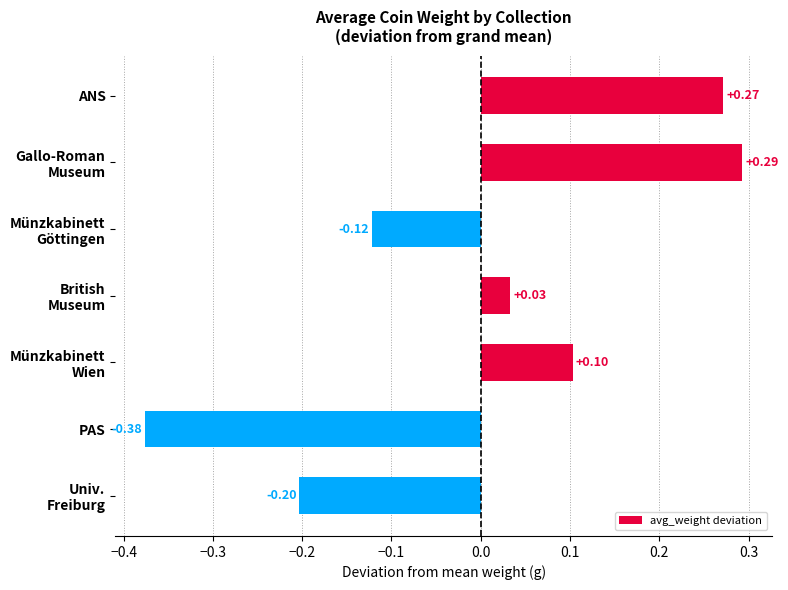

What is the difference between the second highest and second lowest values?

0.5